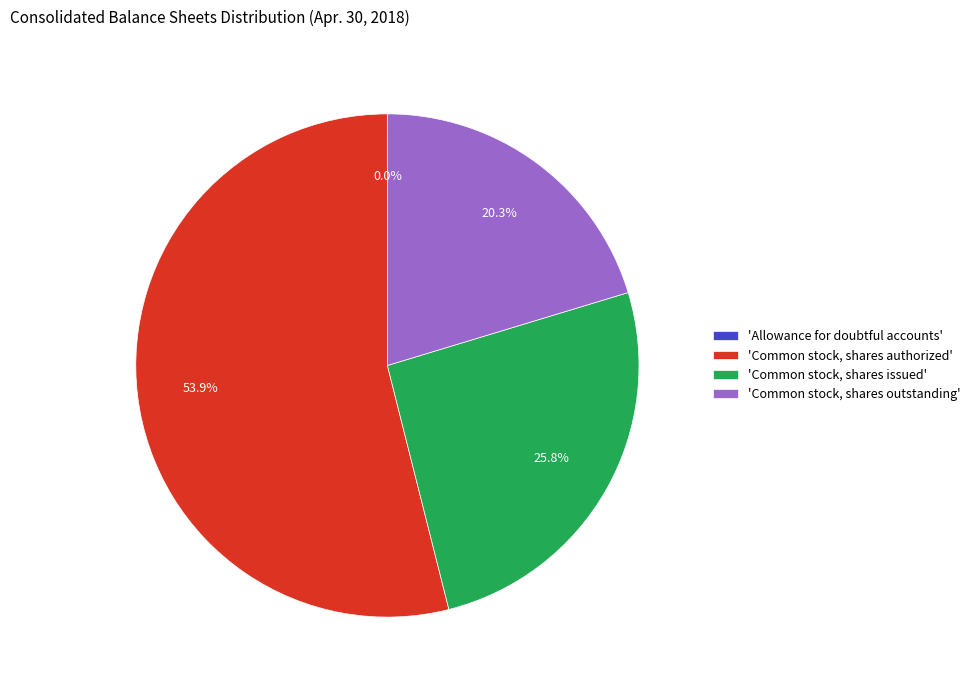

Which slice is the largest?

Common stock, shares authorized